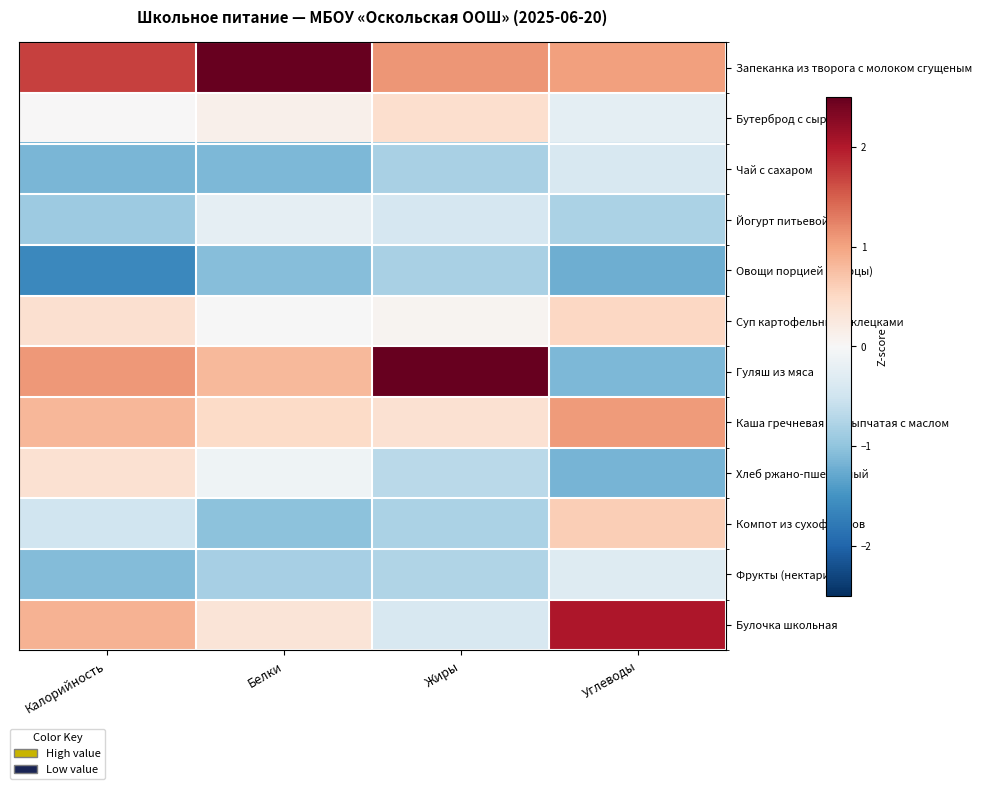

Rank the series by their maximum value, from highest to lowest.

Гуляш из мяса, Запеканка из творога с молоком сгущеным, Булочка школьная, Каша гречневая рассыпчатая с маслом, Компот из сухофруктов, Суп картофельный с клецками, Бутерброд с сыром, Хлеб ржано-пшеничный, Йогурт питьевой, Фрукты (нектарин), Чай с сахаром, Овощи порцией (огурцы)